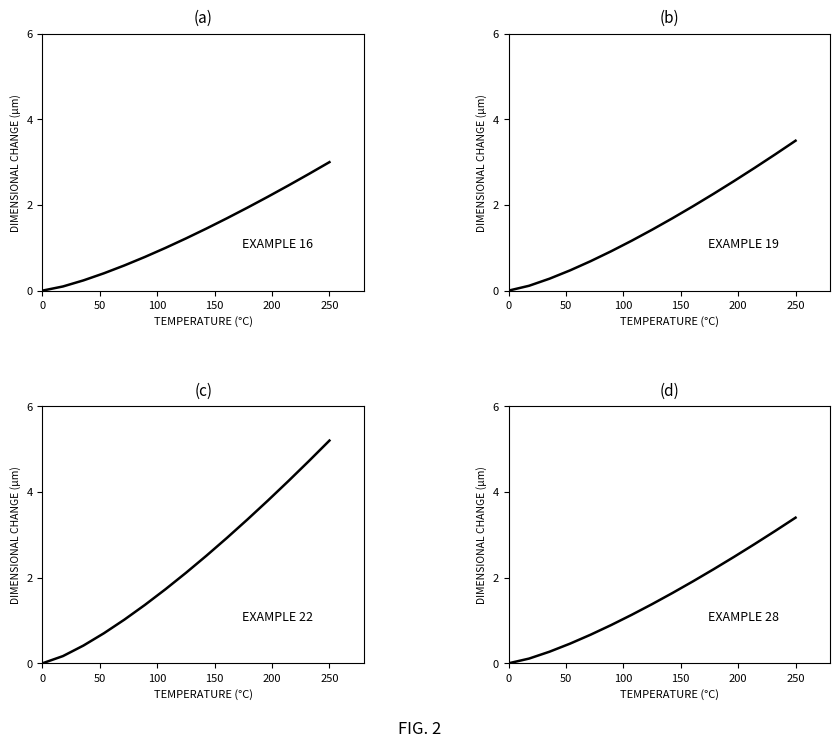

How many data points in col_18 are less than 1?

7